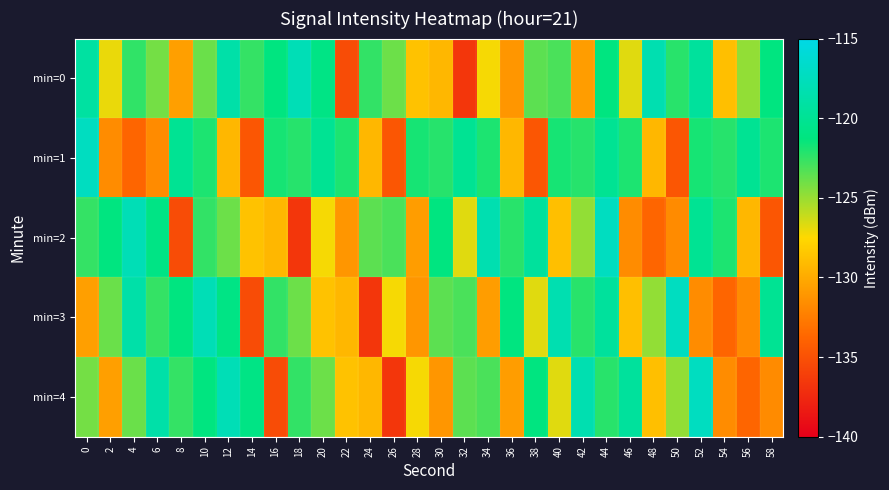

What is the spread (max minus min) of values at 28?

9.3